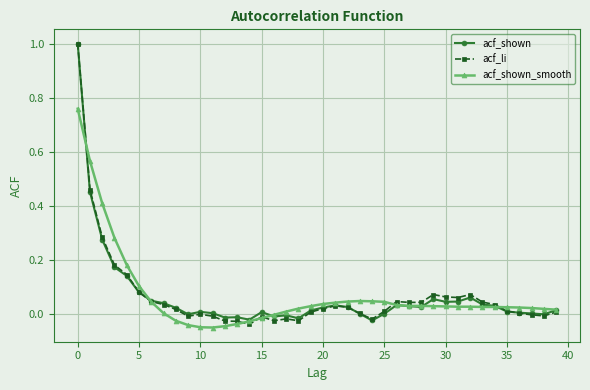

What is the maximum value for acf_shown?

1.0